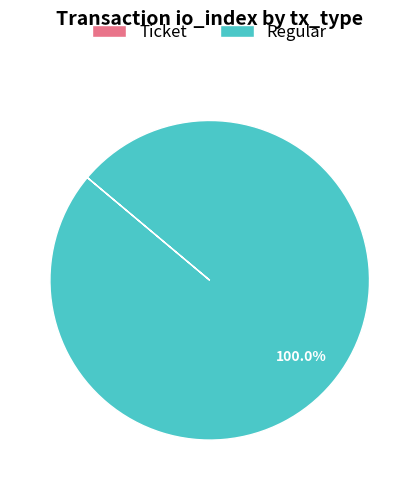

Is there any slice that represents more than half of the pie?

Yes